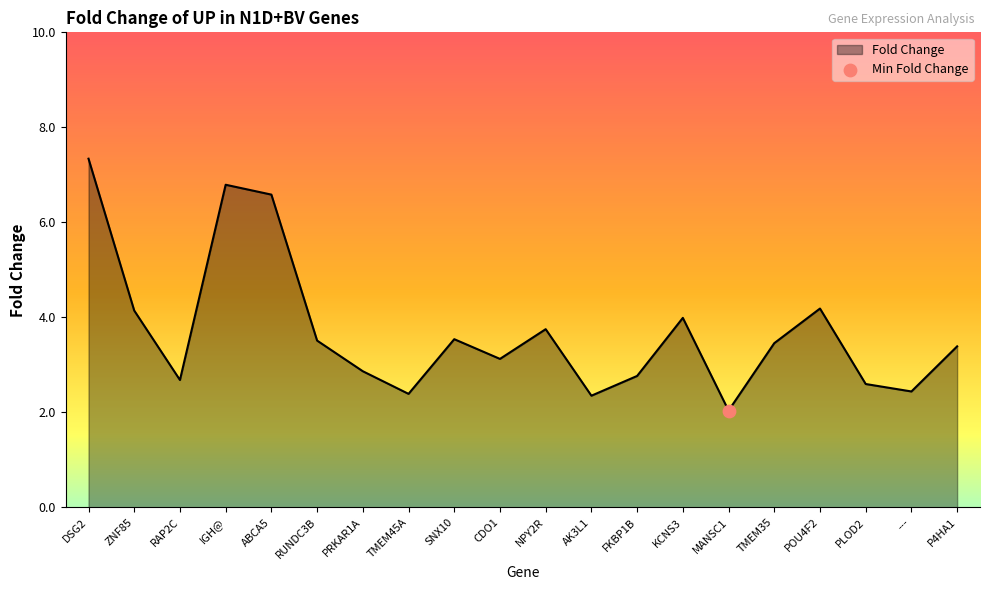

What is the ratio of the value at MANSC1 to the value at POU4F2?

0.5